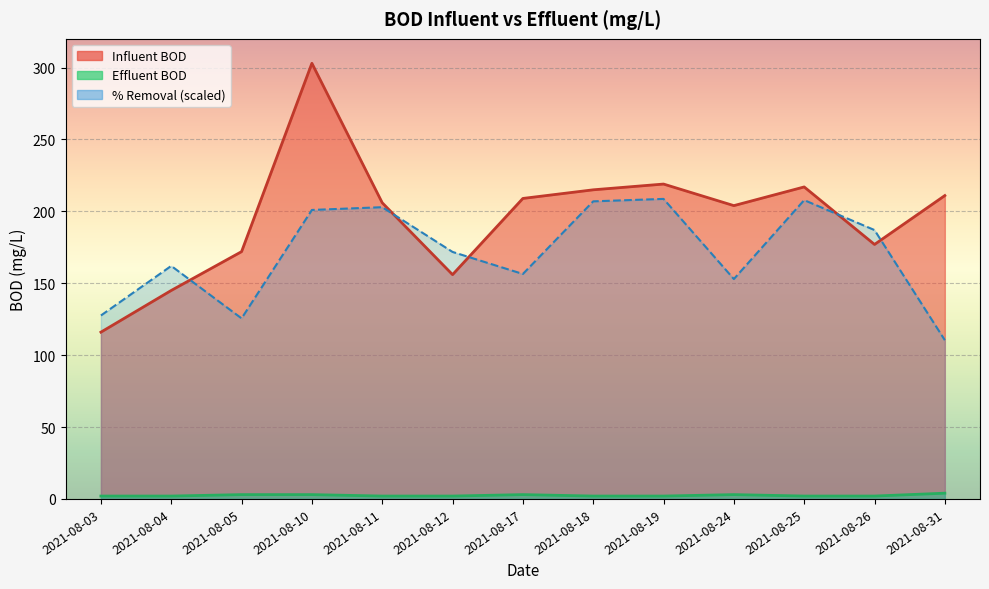

What is the sum of the Effluent BOD values at 2021-08-26 and 2021-08-11?

4